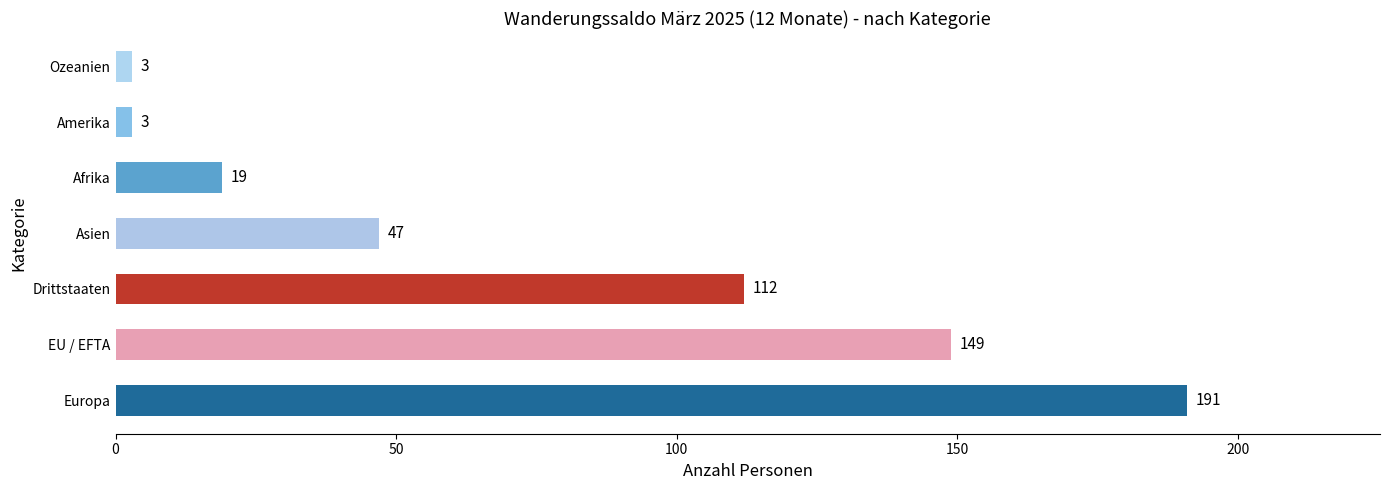

Reading bottom to top, what are all the values shown in this chart?

191	149	112	47	19	3	3